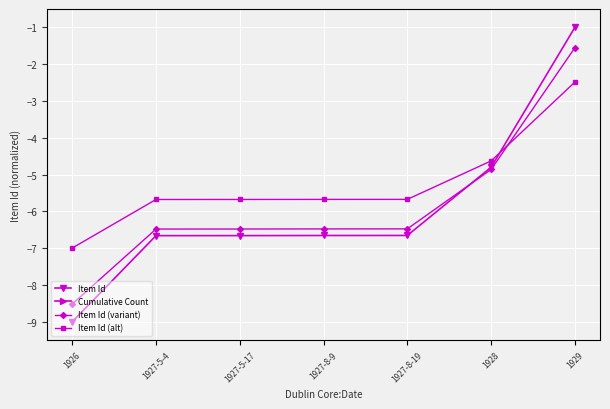

Reading left to right, extract all data points from this chart.

Item Id: -9.0	-6.7	-6.7	-6.7	-6.7	-4.8	-1.0
Cumulative Count: -11.0	-11.0	-11.0	-11.0	-11.0	-11.0	-11.0
Item Id (variant): -8.5	-6.5	-6.5	-6.5	-6.5	-4.9	-1.6
Item Id (alt): -7.0	-5.7	-5.7	-5.7	-5.7	-4.6	-2.5